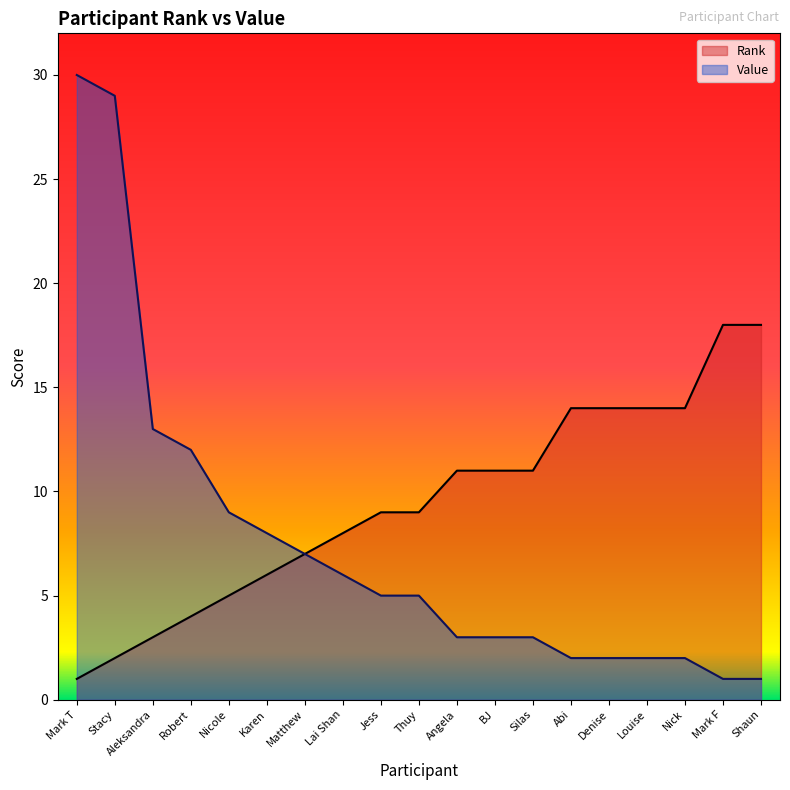

What is the greatest value displayed?

30